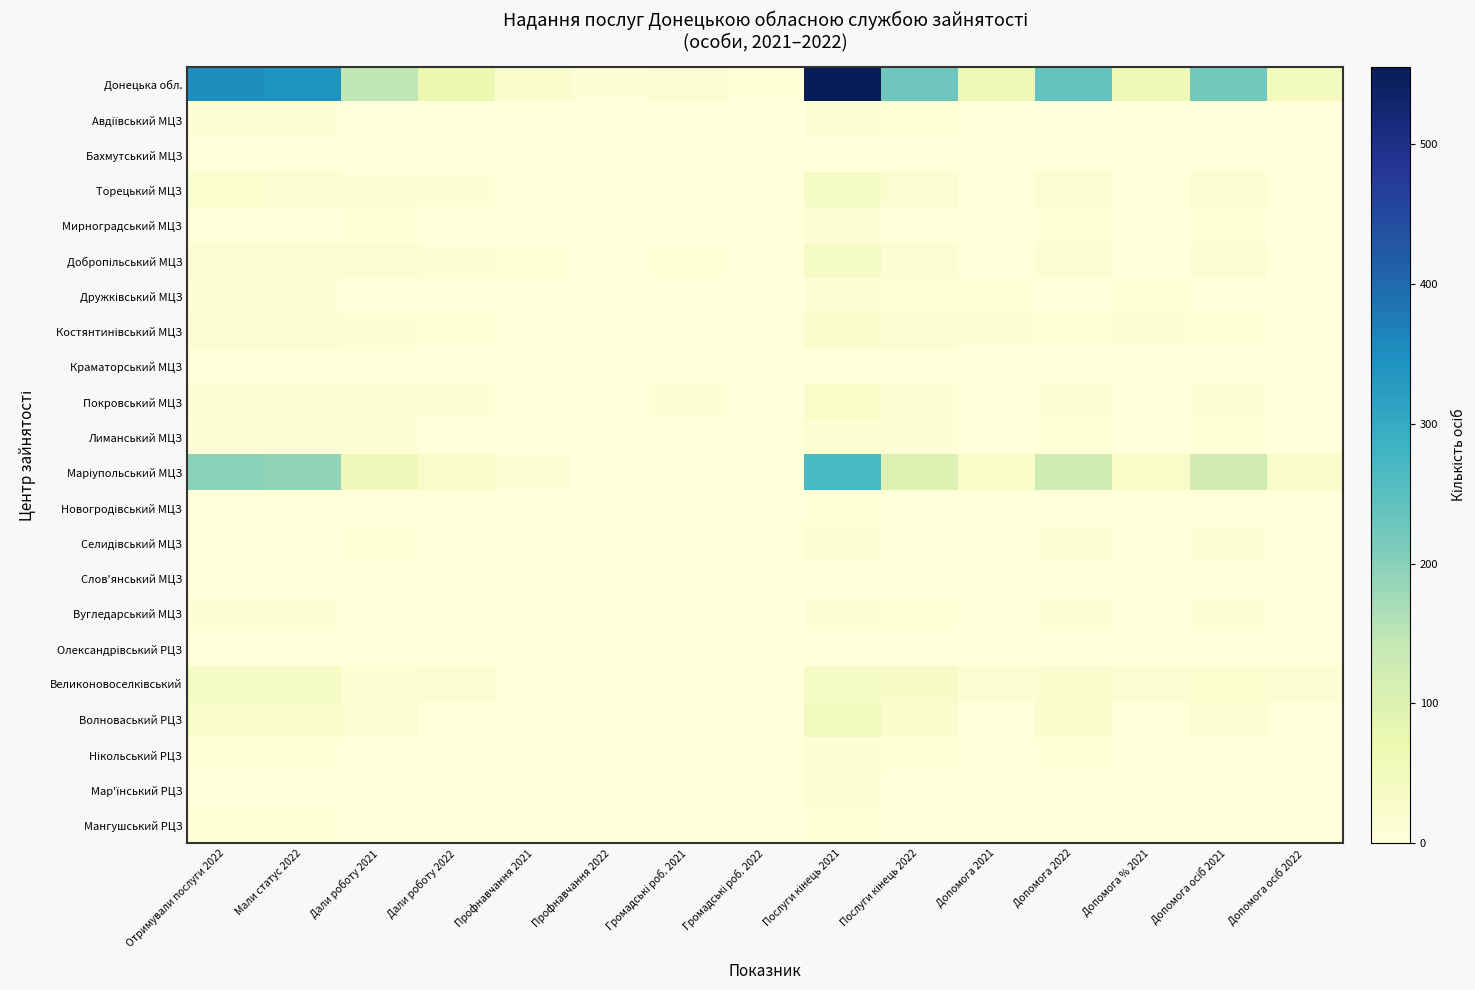

Which series has the largest total across all categories?

Донецька обл.